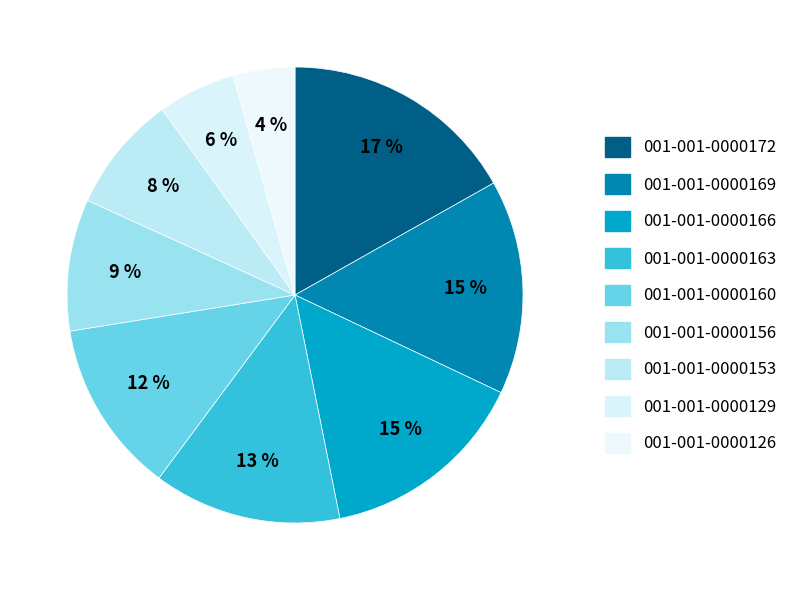

Does 001-001-0000160 represent more than half of the total?

No